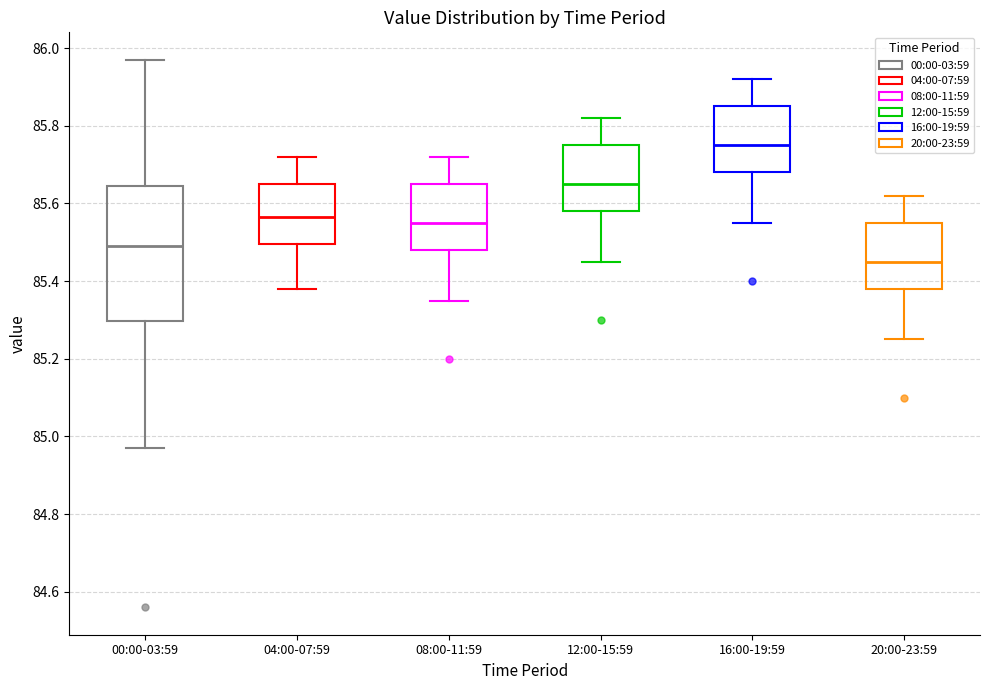

Which box has the highest median line?

16:00-19:59